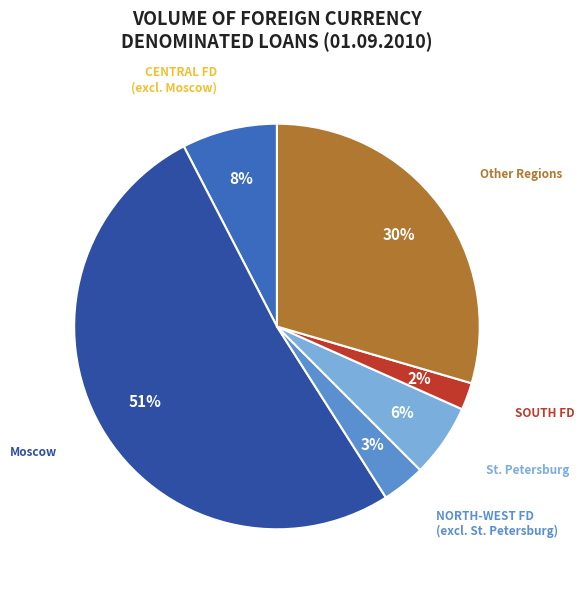

To the nearest percent, what is the combined percentage of Moscow and Other Regions?

81%